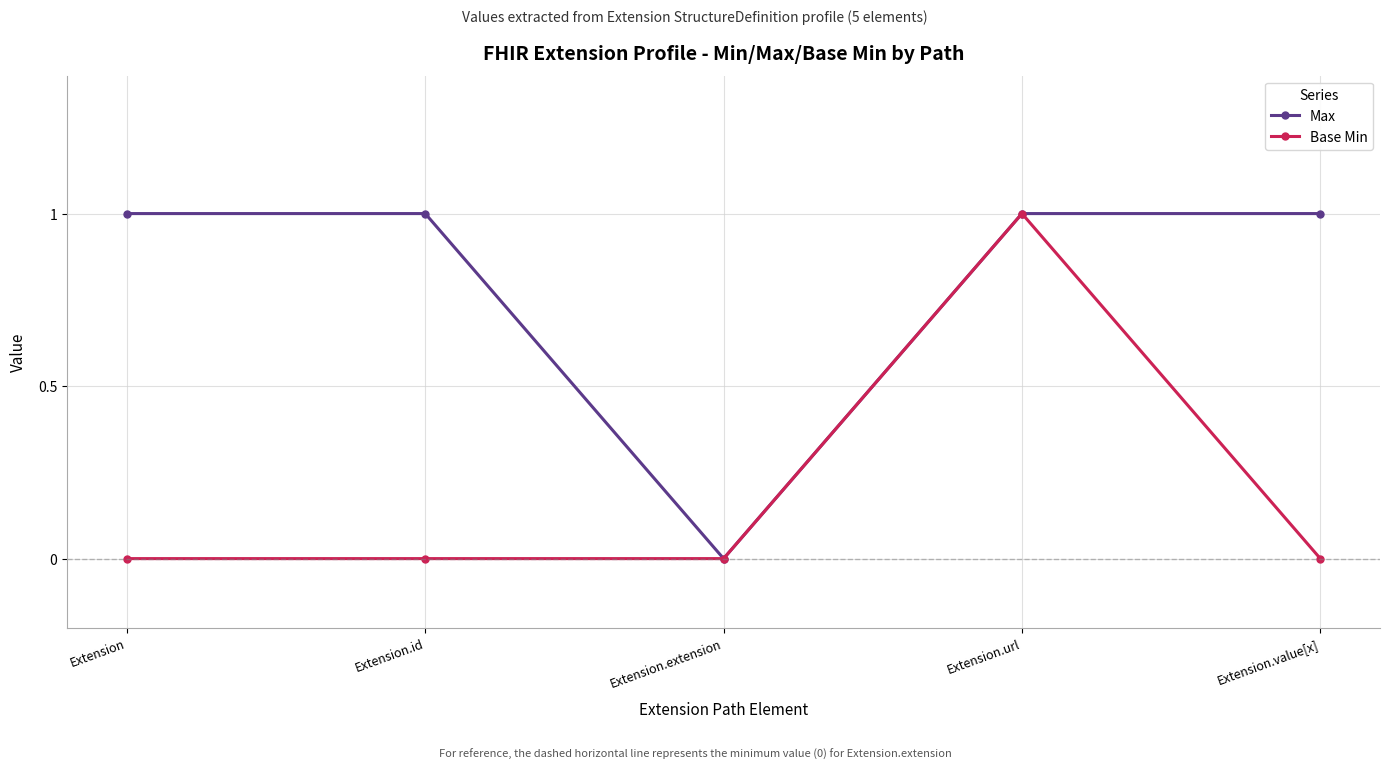

What position from the left is Extension.extension?

3